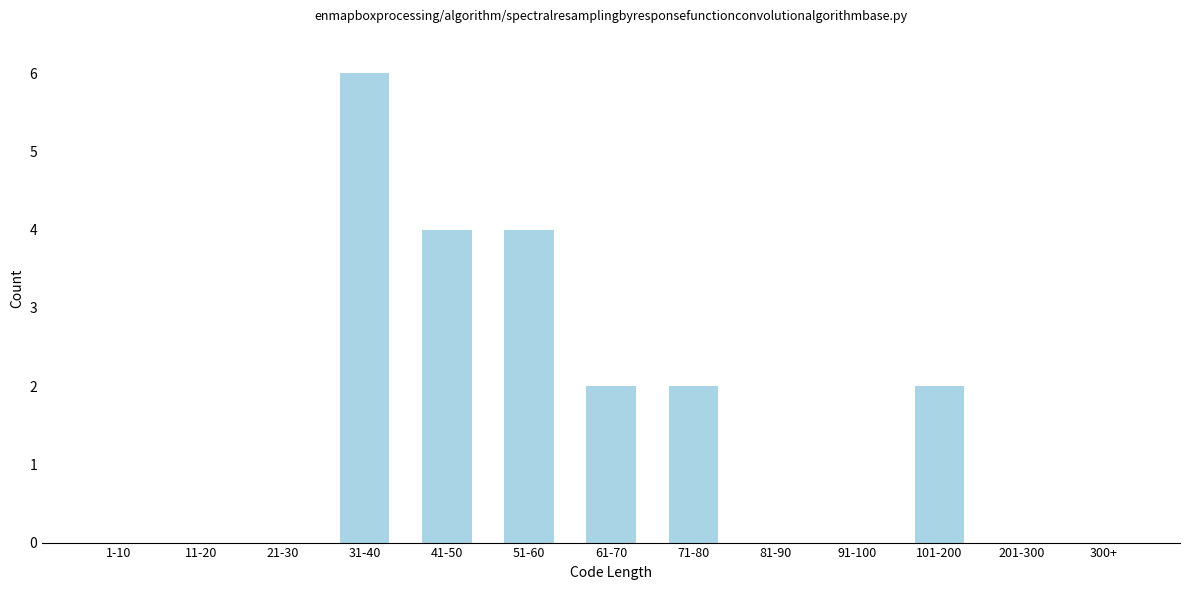

Reading right to left, list all the values displayed in this chart.

300+=0	201-300=0	101-200=2	91-100=0	81-90=0	71-80=2	61-70=2	51-60=4	41-50=4	31-40=6	21-30=0	11-20=0	1-10=0